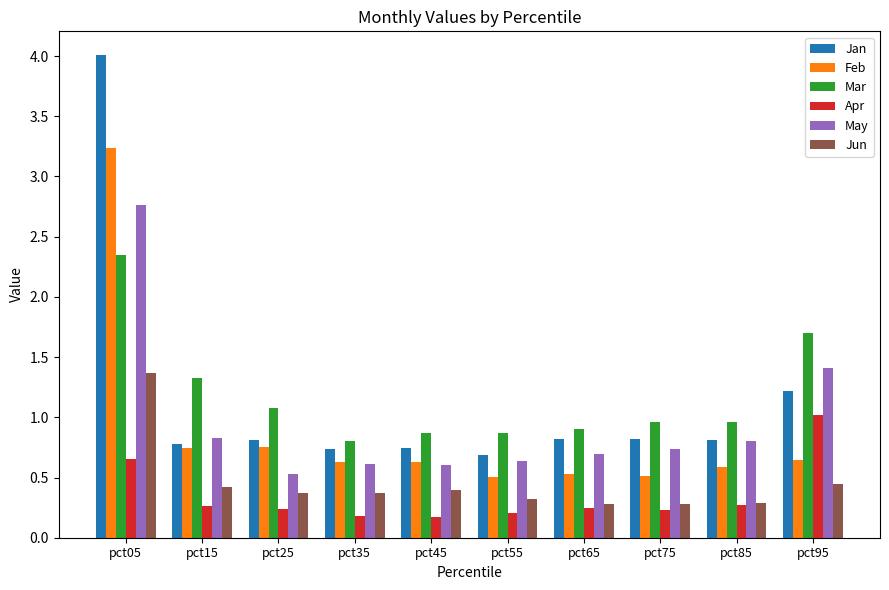

Is the value of Mar at pct75 greater than the value of Apr at pct05?

Yes